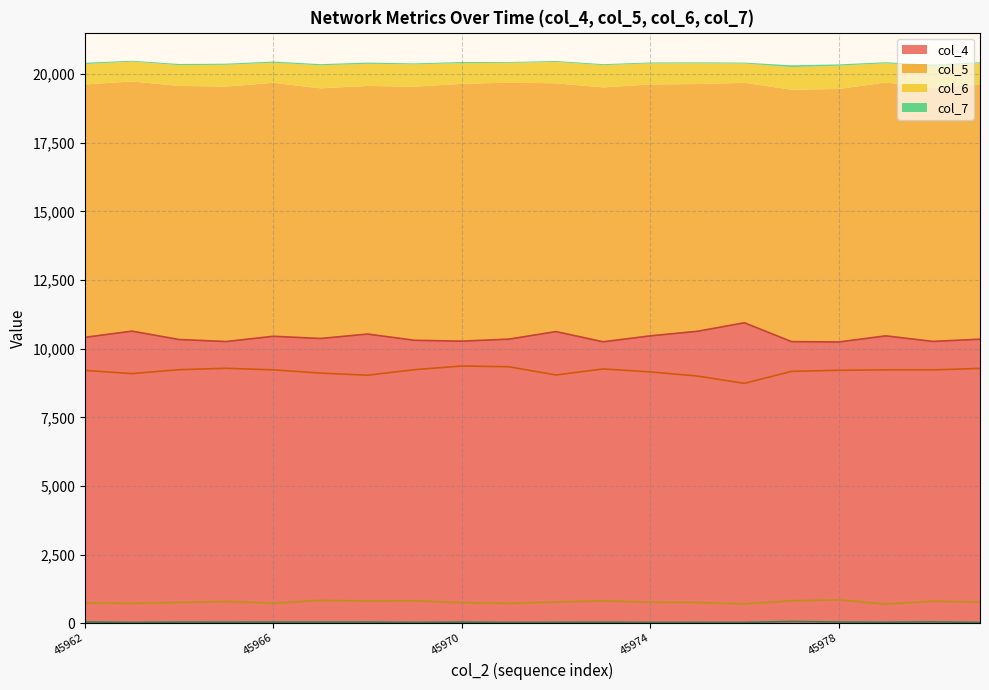

The col_5 line series shows 14958 at 45966. True or false?

False